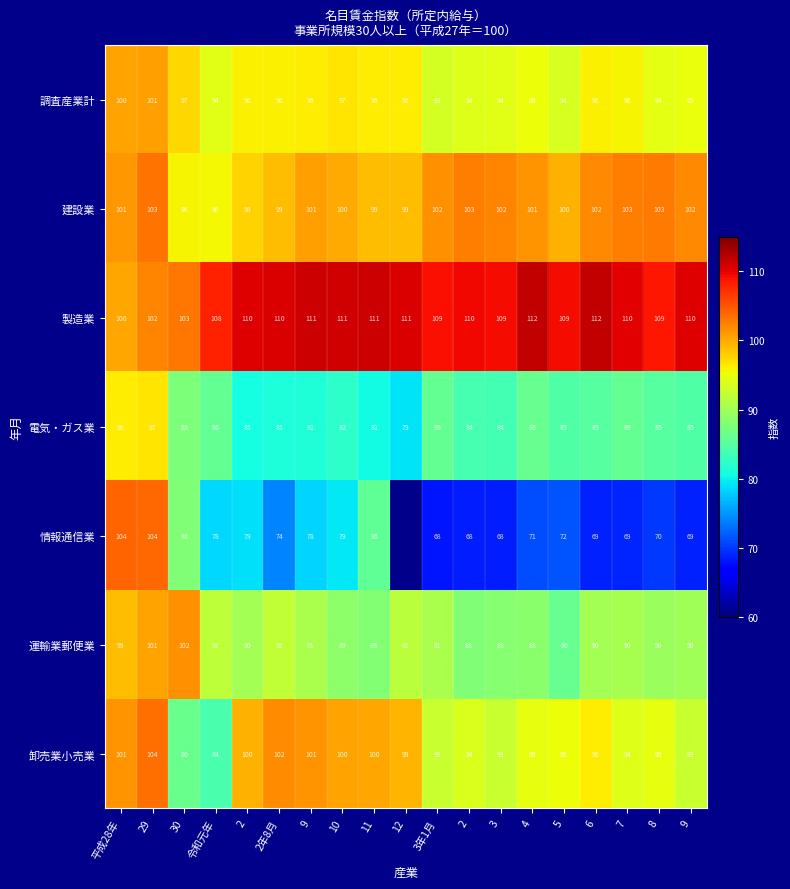

At 5, list the series in order from smallest to largest.

情報通信業, 電気・ガス業, 運輸業郵便業, 調査産業計, 卸売業小売業, 建設業, 製造業